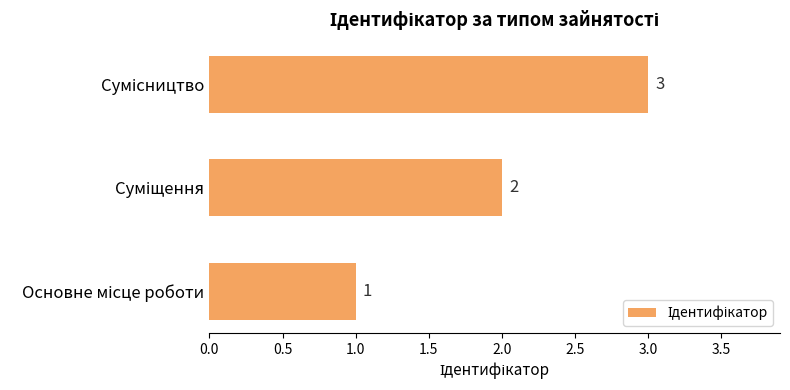

Count the values in the range 1 to 3.

3